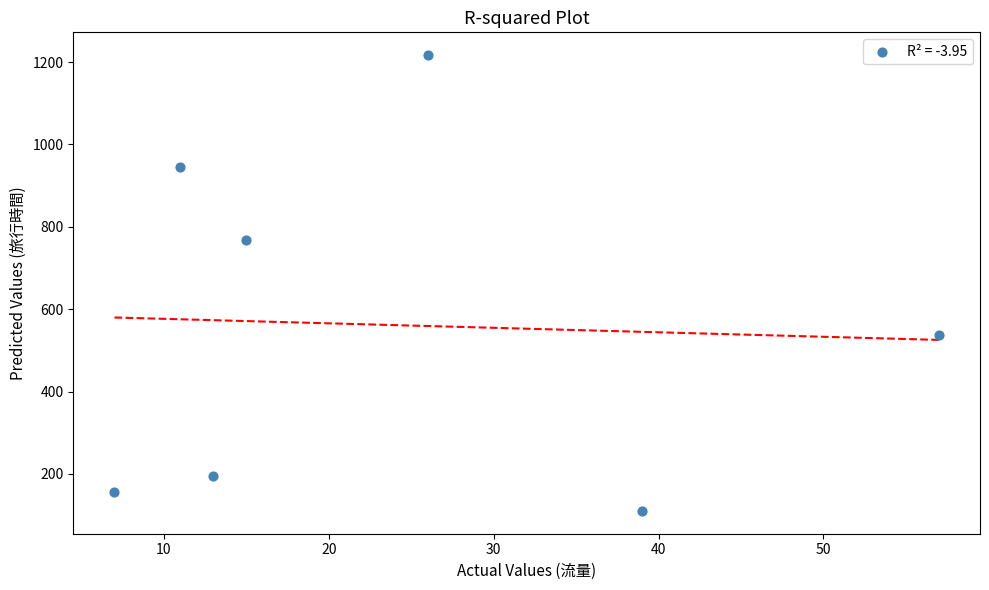

What Y value in the scatter plot is closest to 663?

769